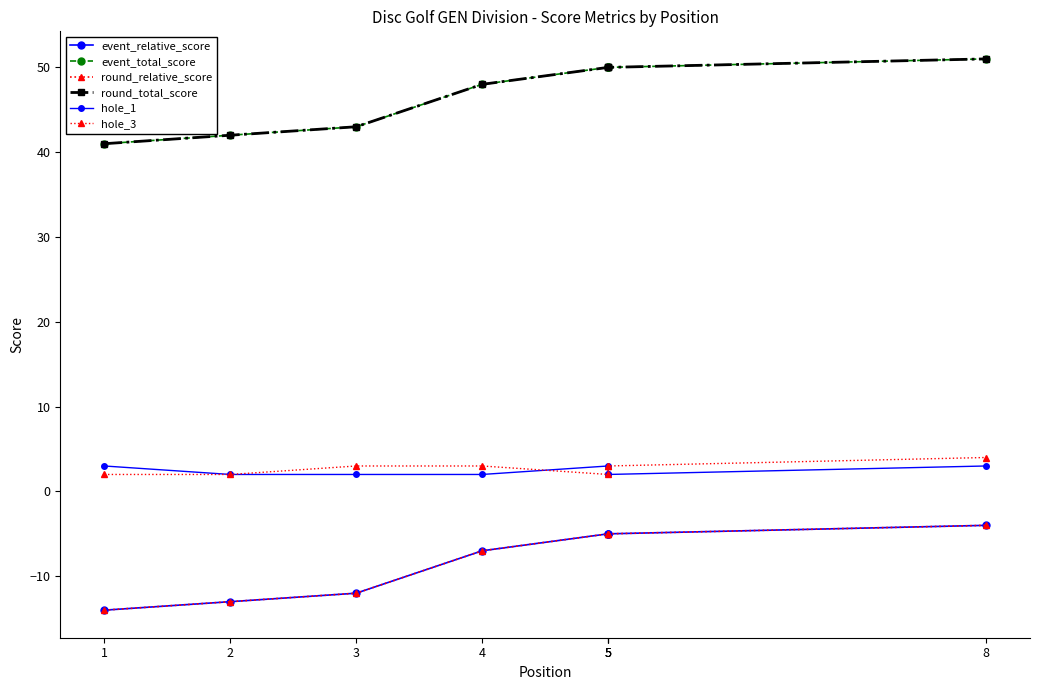

True or false: event_relative_score has more than 2 points higher than both neighbors.

False